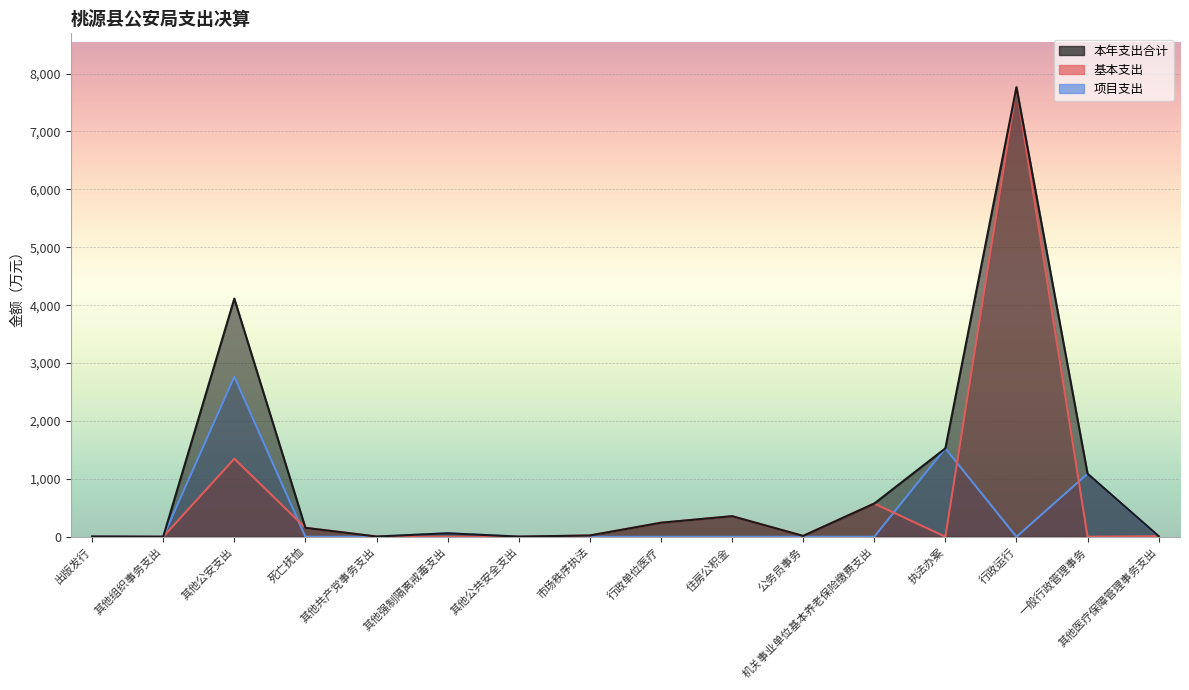

Reading right to left, extract all data points from this chart.

本年支出合计: 10.0	1088.7	7763.2	1526.8	573.9	14.7	355.4	242.4	22.0	3.0	60.0	4.3	154.4	4113.2	1.2	5.0
基本支出: 10.0	0.0	7763.2	0.0	573.9	14.7	355.4	242.4	22.0	0.0	0.0	4.3	154.4	1347.5	0.0	0.0
项目支出: 0.0	1088.7	0.0	1526.8	0.0	0.0	0.0	0.0	0.0	3.0	60.0	0.0	0.0	2765.7	1.2	5.0